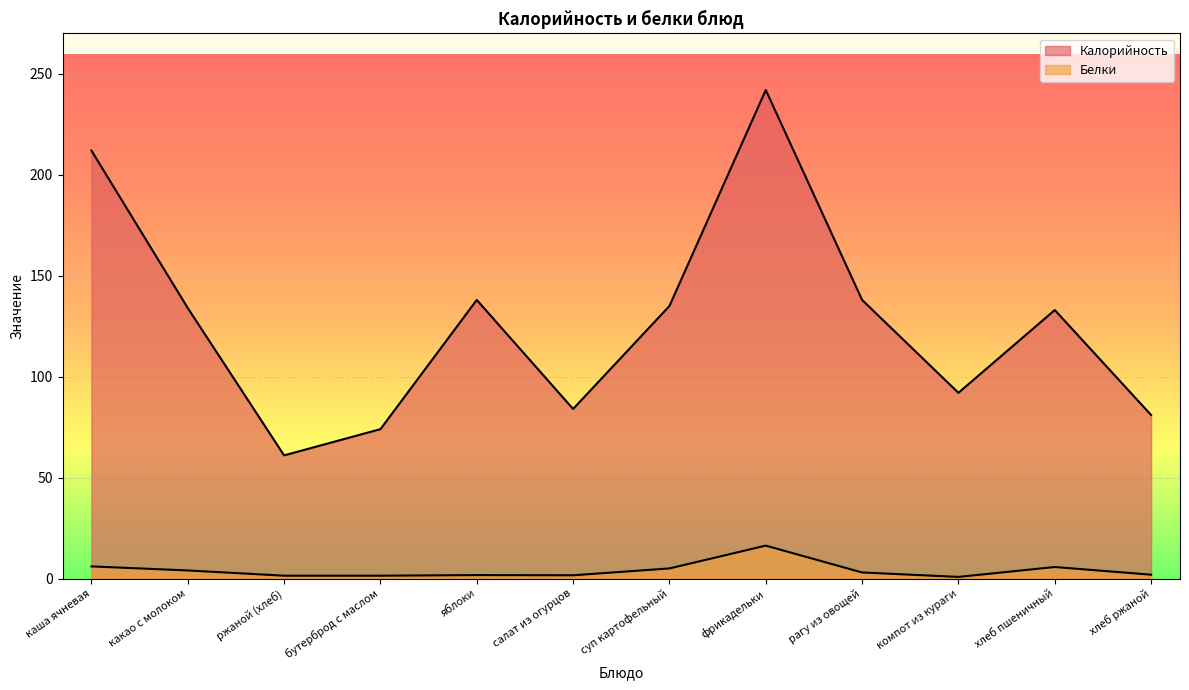

At which category does Калорийность reach its first local peak?

яблоки